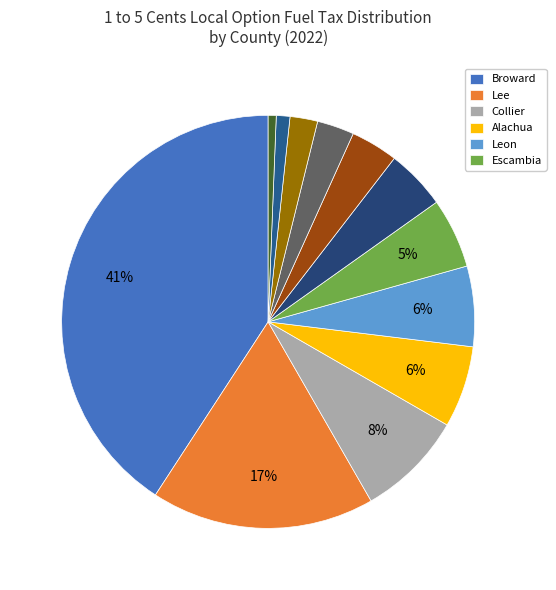

Count the number of slices in the pie.

12